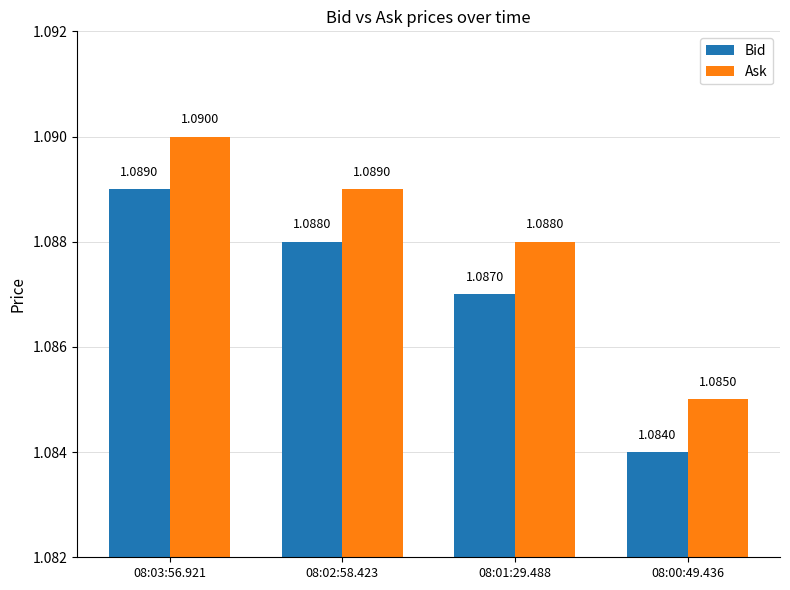

What is the sum of the Ask values at 08:02:58.423 and 08:00:49.436?

2.2